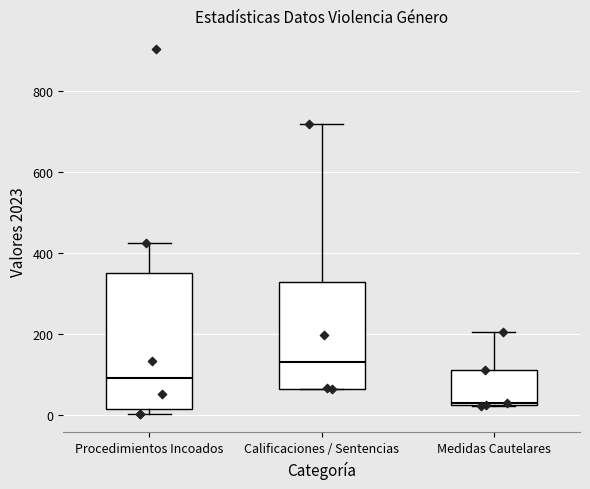

Where does the upper whisker of the box for Medidas Cautelares end on the y-axis? The values are not printed on the chart, so give them approximately, as read against the axis.

200